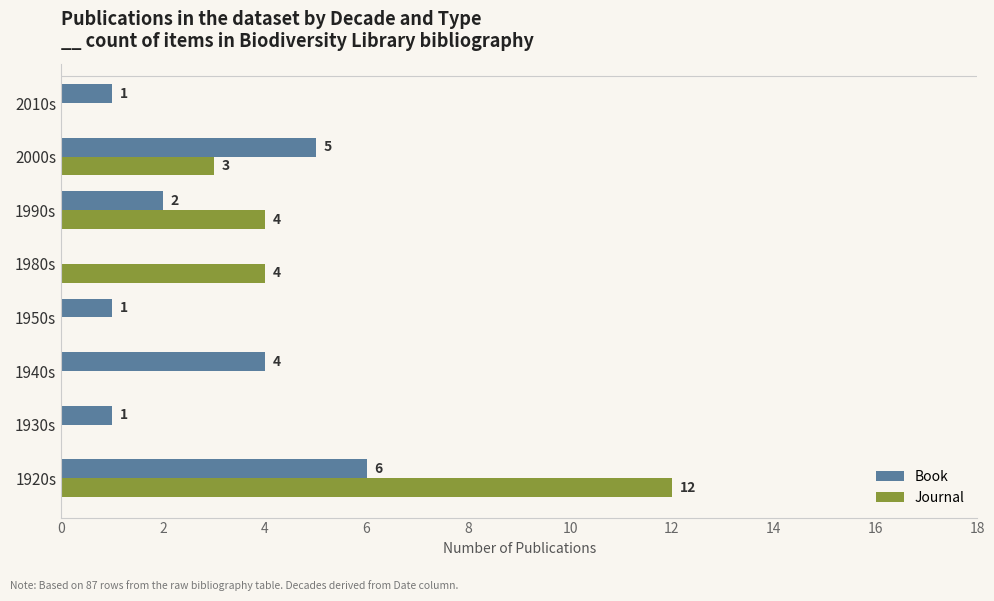

How many Book values are between 1 and 5?

6